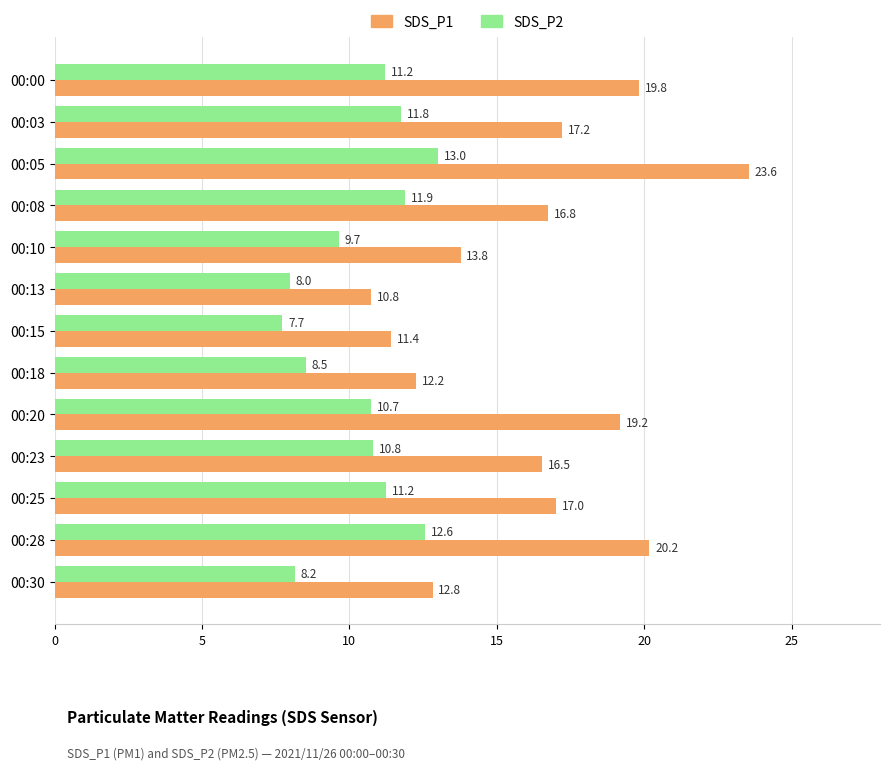

At which category does the chart reach its peak across all series?

00:05